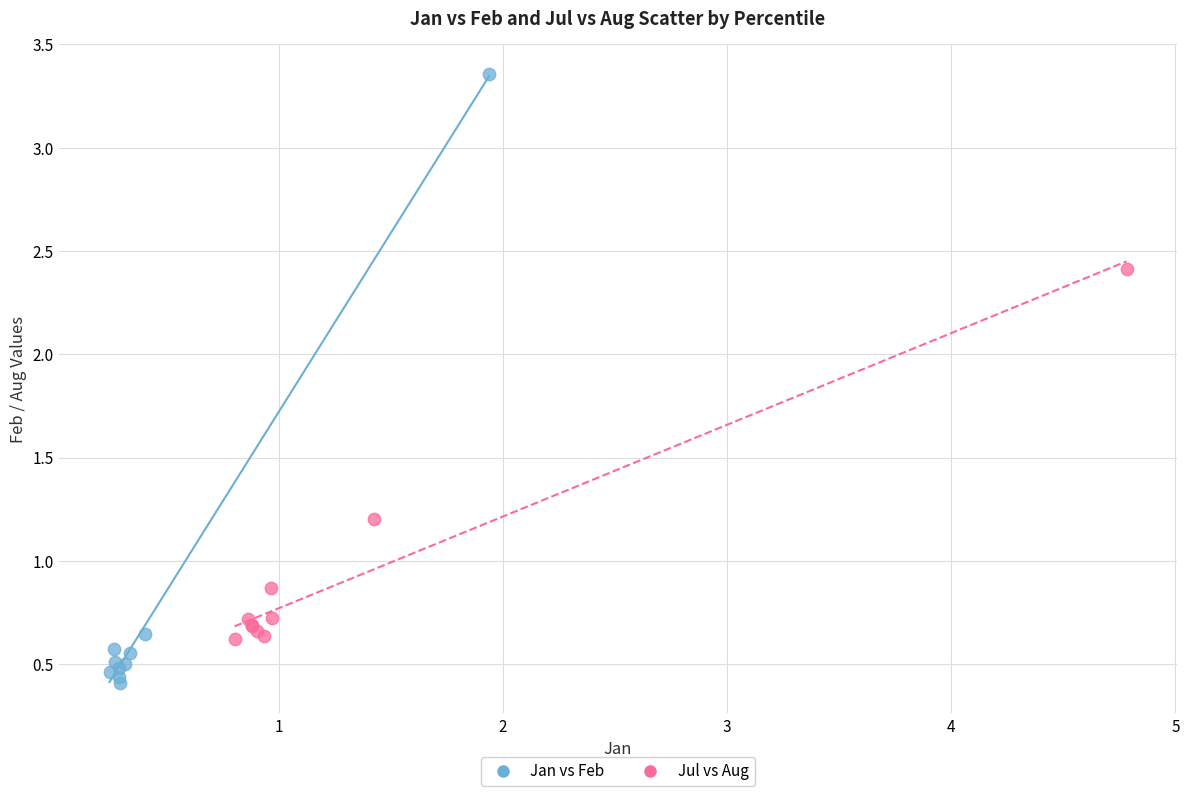

Which series reaches the minimum Y coordinate?

Jan vs Feb